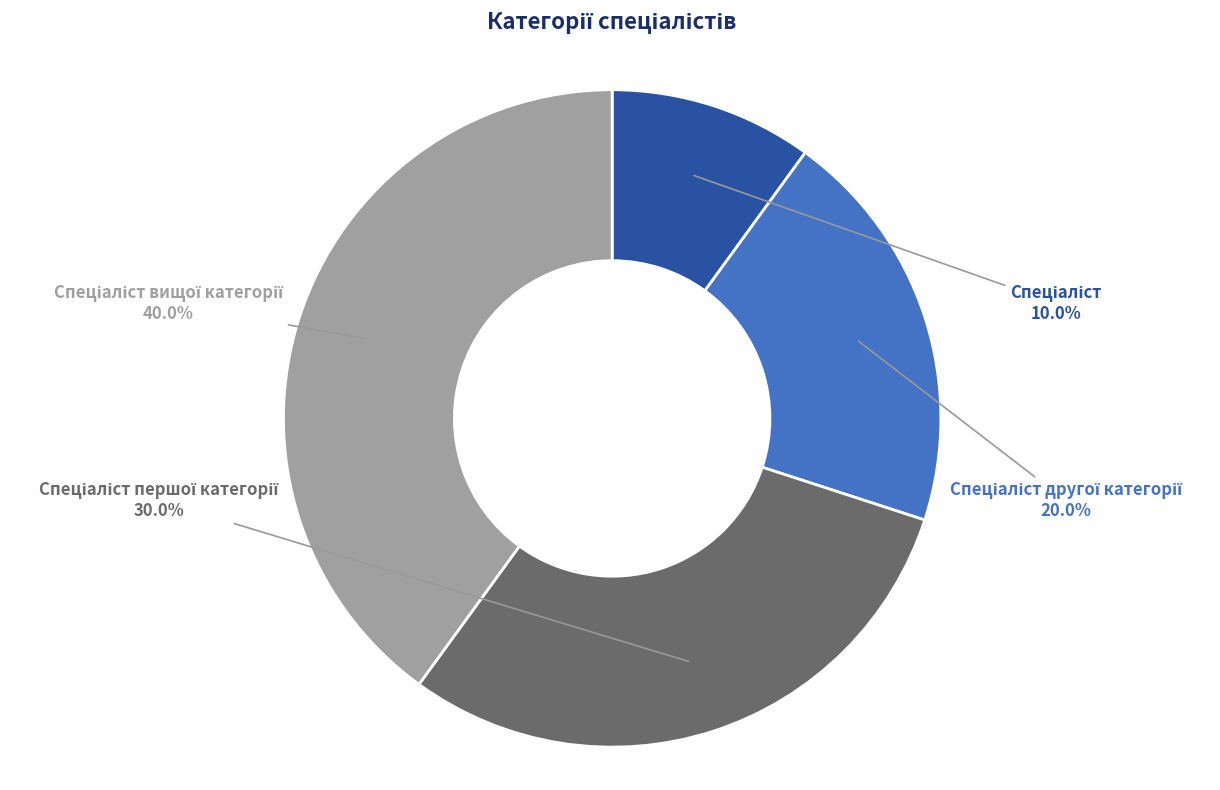

Is there a majority slice in this chart?

No